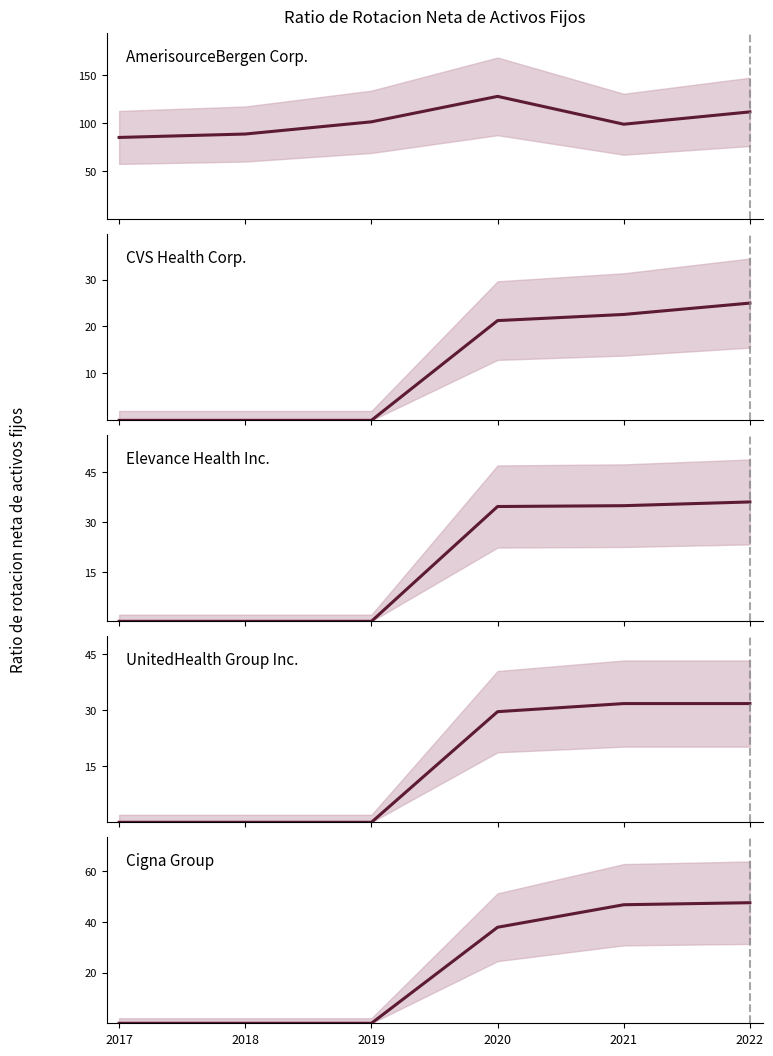

True or false: UnitedHealth Group Inc. and CVS Health Corp. intersect in this chart.

False